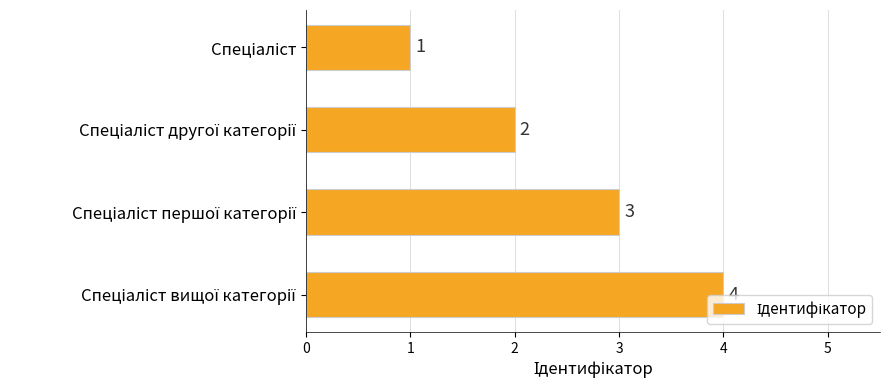

What is the sum of all values?

10